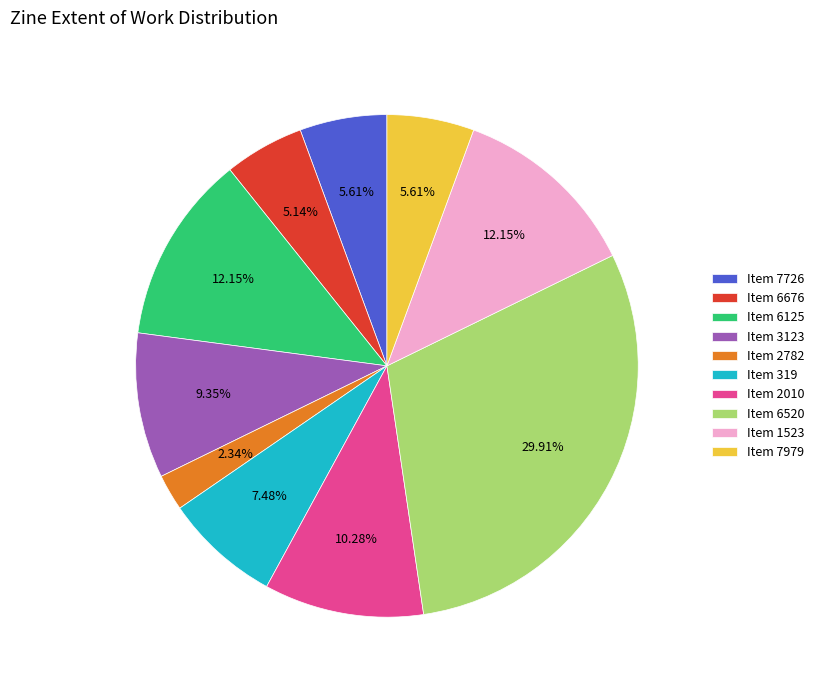

Is Item 6125 the majority of the pie?

No